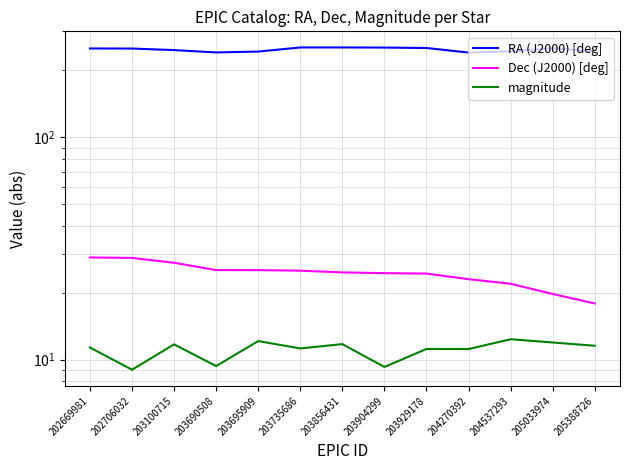

At how many categories does at least one series exceed 192?

13